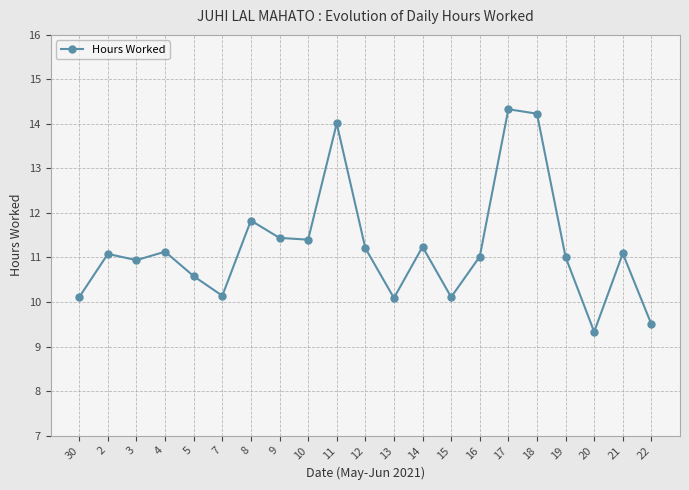

What is the sum of all values?

235.8